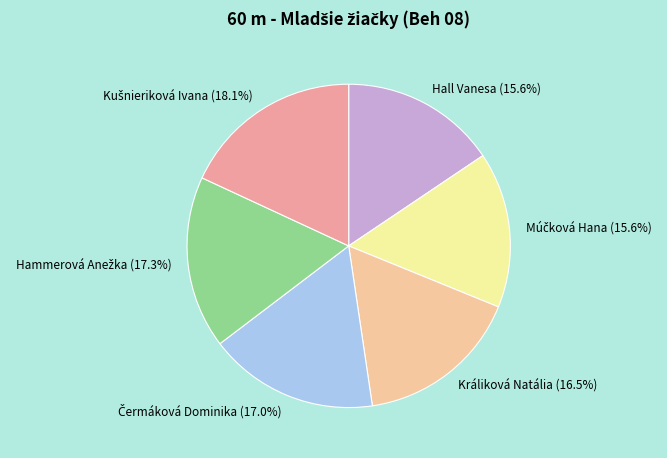

How many segments does this pie chart have?

6